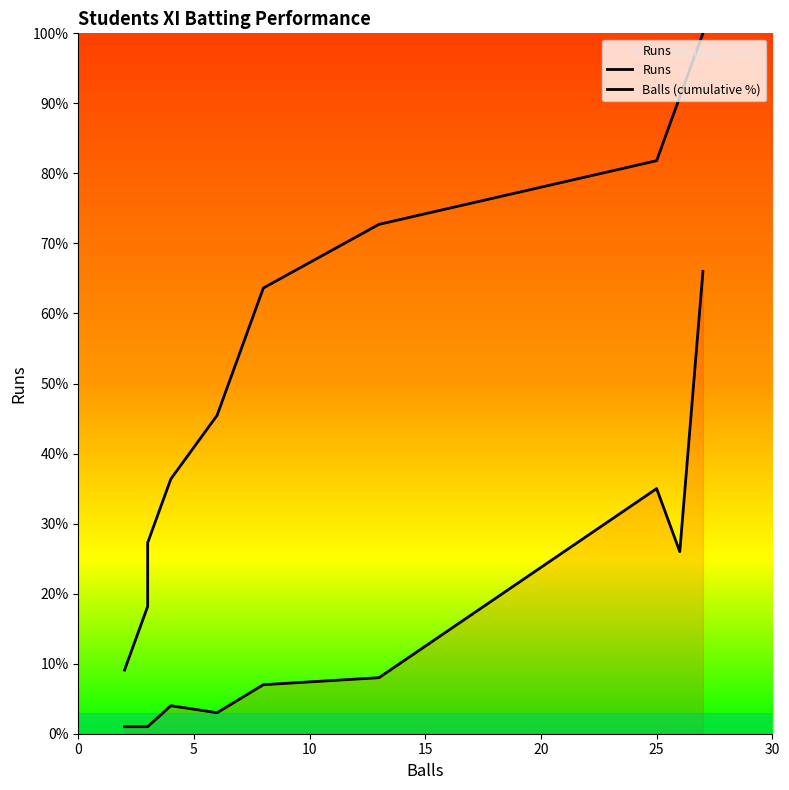

How many categories are shown in the chart?

11